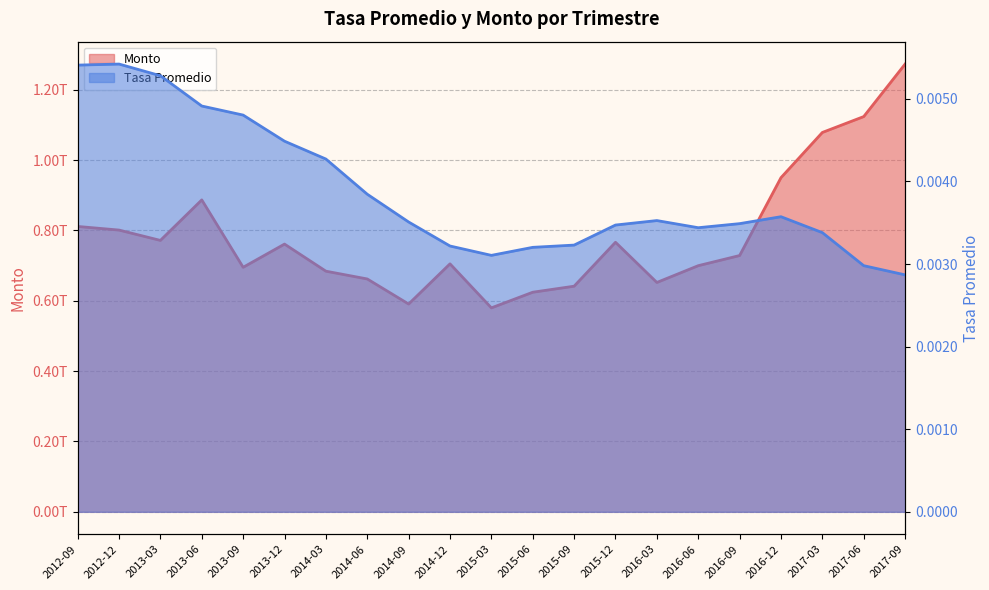

True or false: Monto has more than 2 points higher than both neighbors.

True